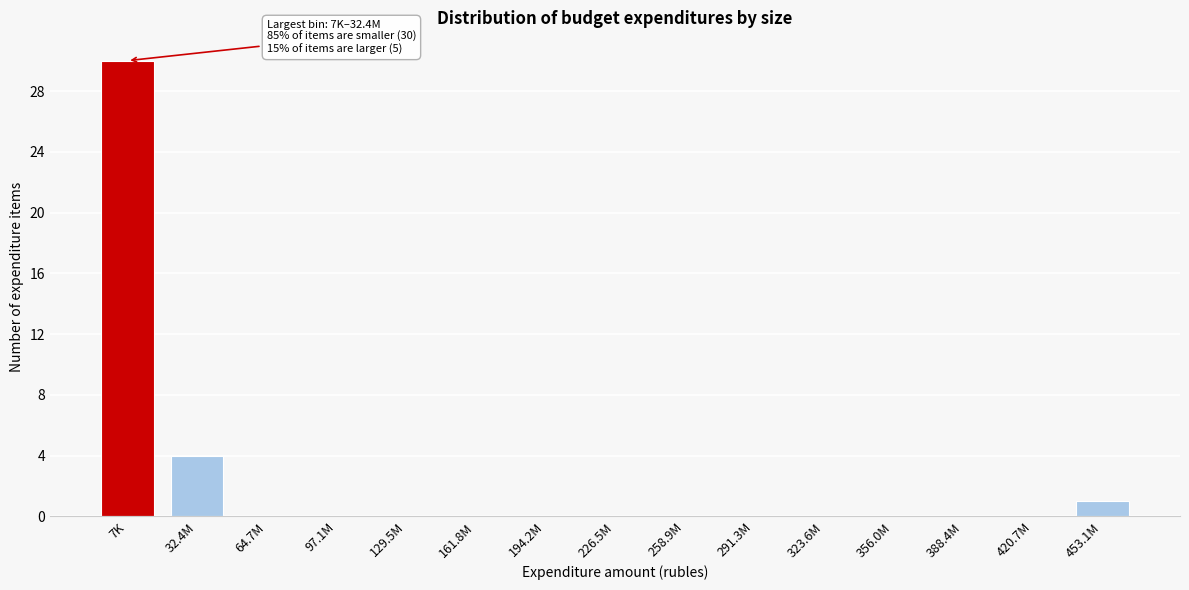

Reading left to right, what are all the values shown in this chart?

7K=30	32.4M=4	64.7M=0	97.1M=0	129.5M=0	161.8M=0	194.2M=0	226.5M=0	258.9M=0	291.3M=0	323.6M=0	356.0M=0	388.4M=0	420.7M=0	453.1M=1